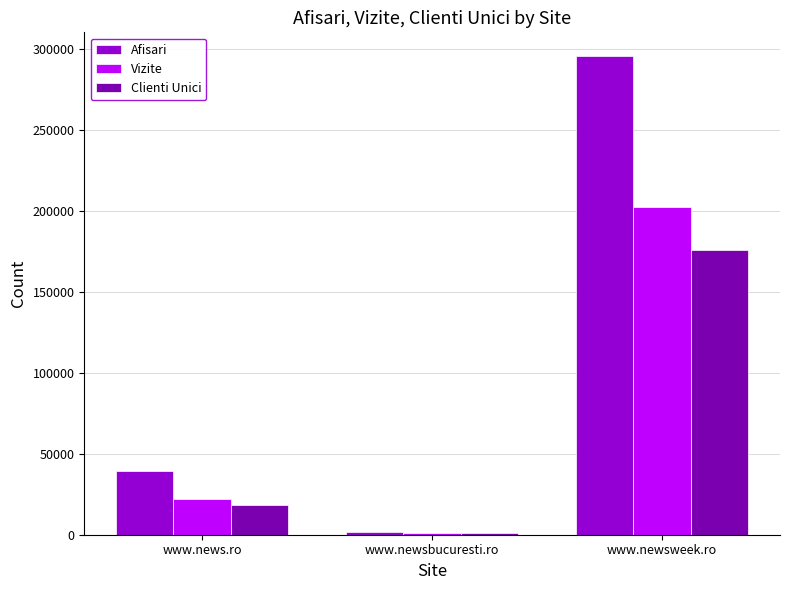

Reading left to right, transcribe all the data shown in this chart.

Afisari: www.news.ro=39600	www.newsbucuresti.ro=1475	www.newsweek.ro=295562
Vizite: www.news.ro=22068	www.newsbucuresti.ro=1191	www.newsweek.ro=202299
Clienti Unici: www.news.ro=18471	www.newsbucuresti.ro=1050	www.newsweek.ro=175754